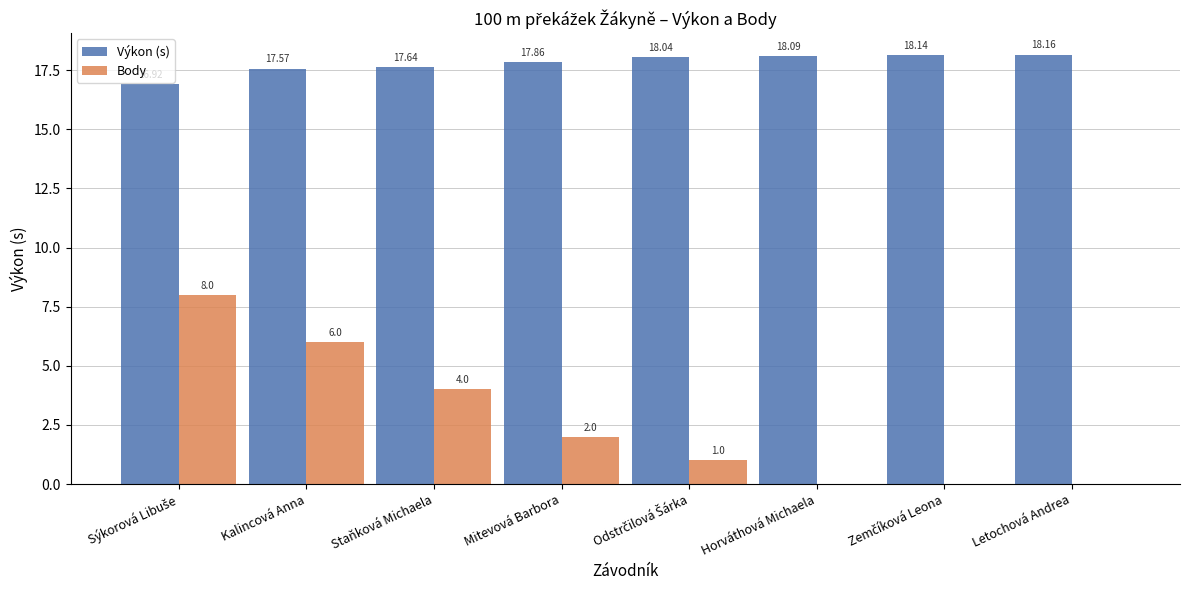

Which category has the highest value in the Výkon (s) series?

Letochová Andrea